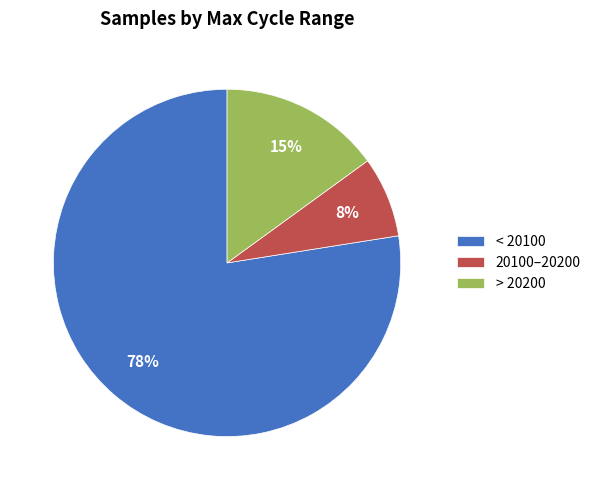

Which has a higher value, 20100–20200 or < 20100?

< 20100